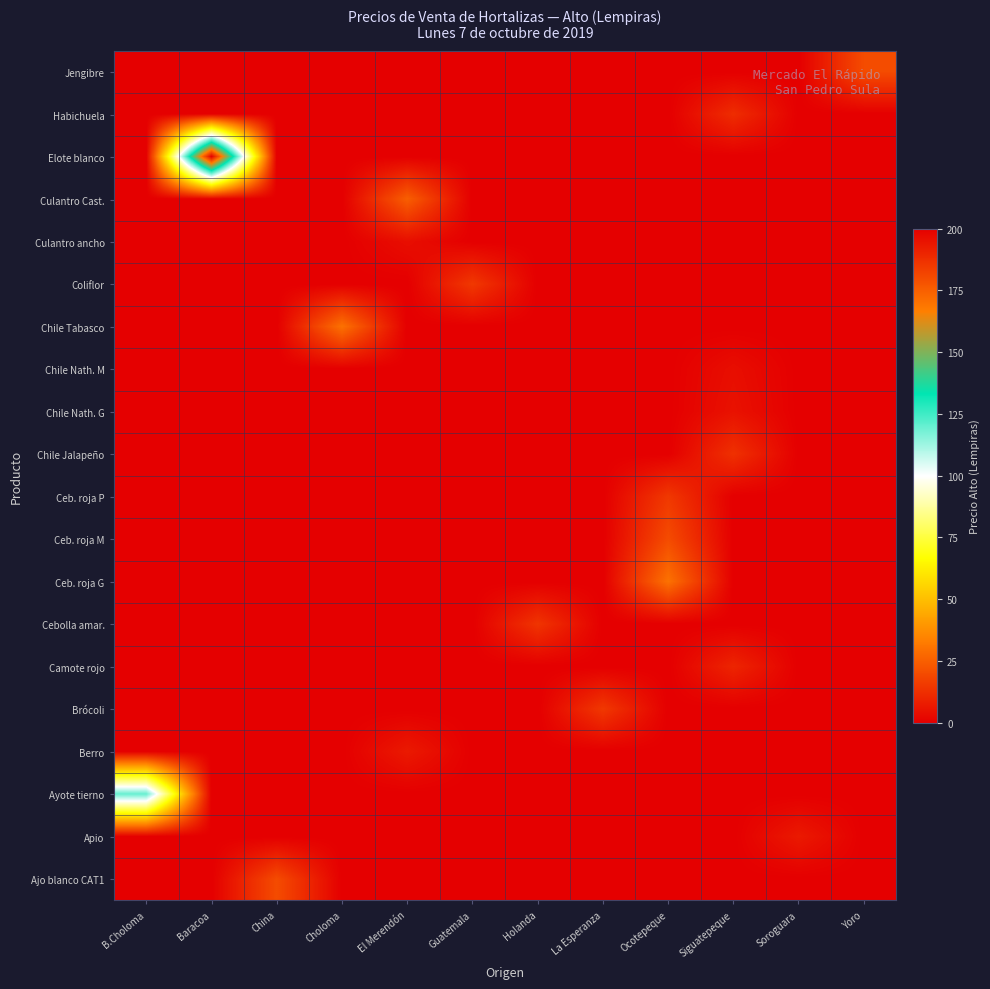

At which category is the sum across all series the highest?

Baracoa